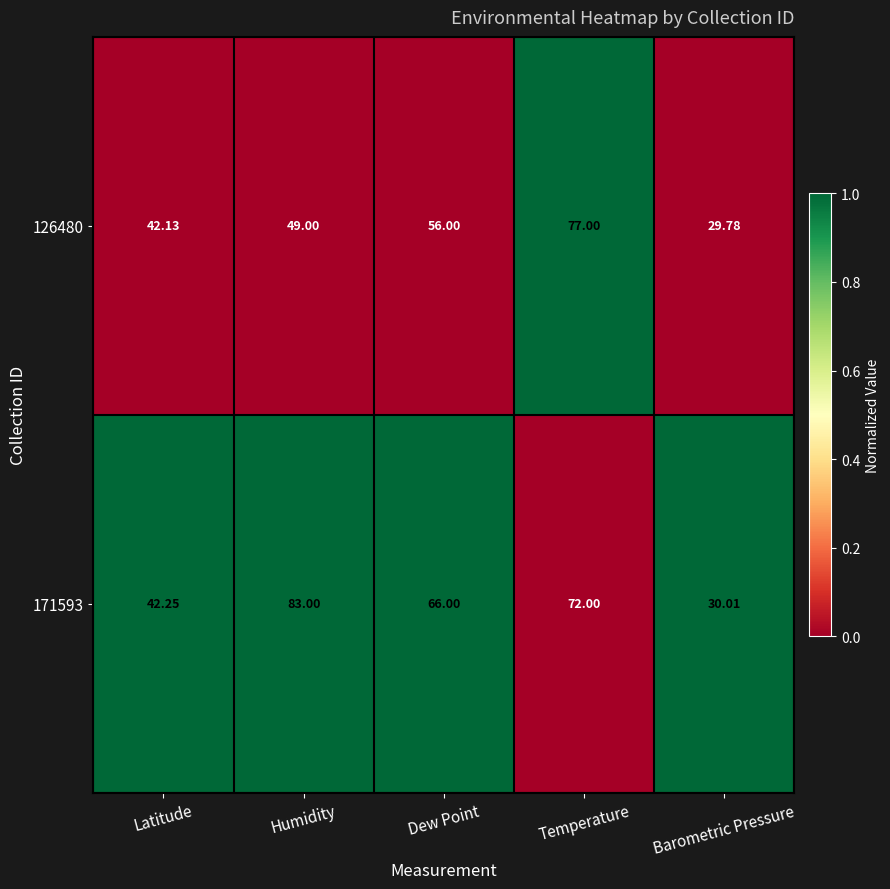

How many categories are shown in the chart?

5